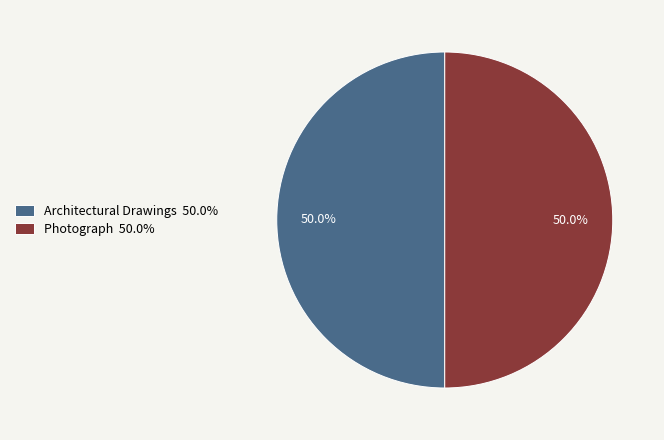

Combined, what portion of the pie is Photograph 50.0% and Architectural Drawings 50.0%?

100.0%